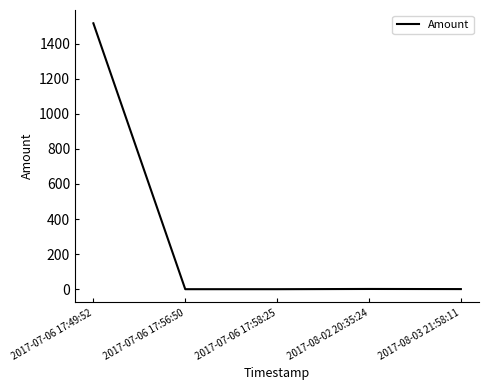

At which category does the chart reach its peak across all series?

2017-07-06 17:49:52